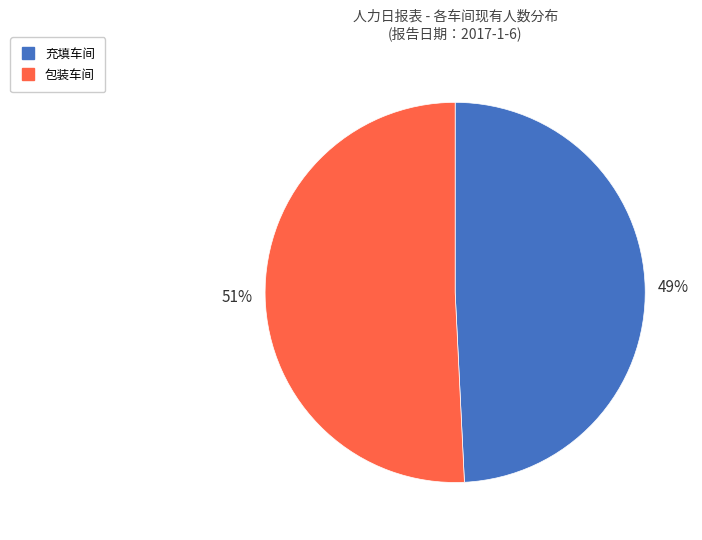

Between 包装车间 and 充填车间, which is larger?

包装车间